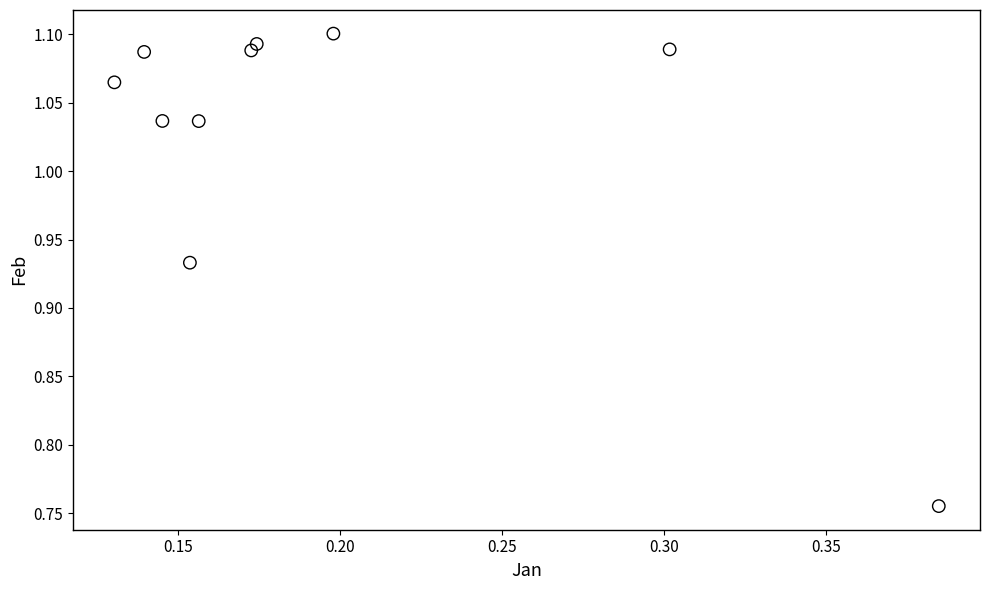

What is the range of X values (max minus min)?

0.3